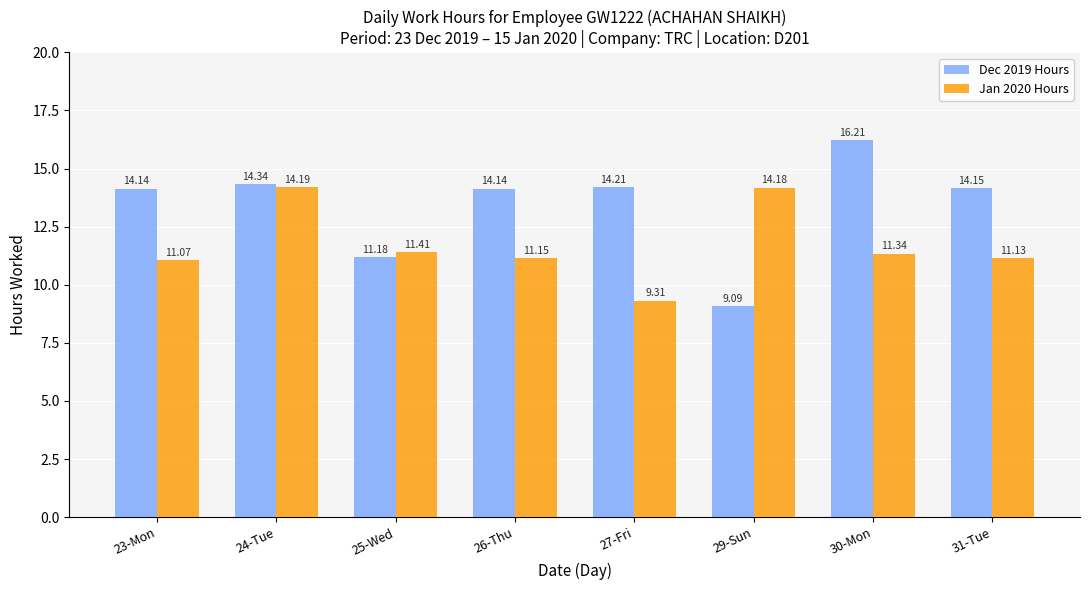

How many data points does each series have?

8